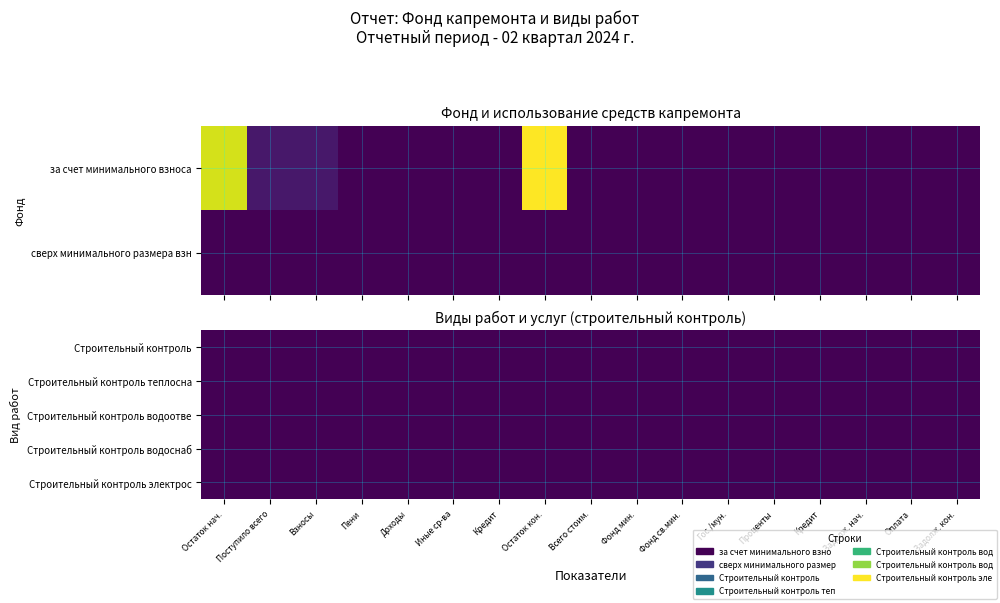

Reading left to right, what are all the values shown in this chart?

за счет минимального взноса: 247.3	16.7	16.7	0.0	0.0	0.0	0.0	264.0	0.0	0.0	0.0	0.0	0.0	0.0	0.0	0.0	0.0
сверх минимального размера взноса: 0.0	0.0	0.0	0.0	0.0	0.0	0.0	0.0	0.0	0.0	0.0	0.0	0.0	0.0	0.0	0.0	0.0
Строительный контроль: 0.0	0.0	0.0	0.0	0.0	0.0	0.0	0.0	0.0	0.0	0.0	0.0	0.0	0.0	0.0	0.0	0.0
Строительный контроль теплоснабжения: 0.0	0.0	0.0	0.0	0.0	0.0	0.0	0.0	0.0	0.0	0.0	0.0	0.0	0.0	0.0	0.0	0.0
Строительный контроль водоотведения: 0.0	0.0	0.0	0.0	0.0	0.0	0.0	0.0	0.0	0.0	0.0	0.0	0.0	0.0	0.0	0.0	0.0
Строительный контроль водоснабжения: 0.0	0.0	0.0	0.0	0.0	0.0	0.0	0.0	0.0	0.0	0.0	0.0	0.0	0.0	0.0	0.0	0.0
Строительный контроль электроснабжения: 0.0	0.0	0.0	0.0	0.0	0.0	0.0	0.0	0.0	0.0	0.0	0.0	0.0	0.0	0.0	0.0	0.0